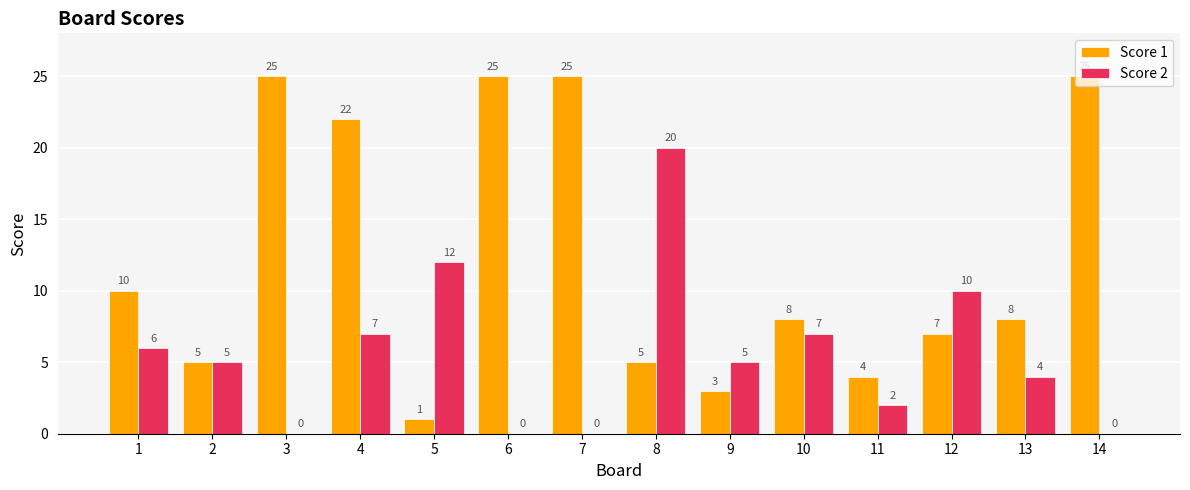

What is the sum of all Score 2 values?

78